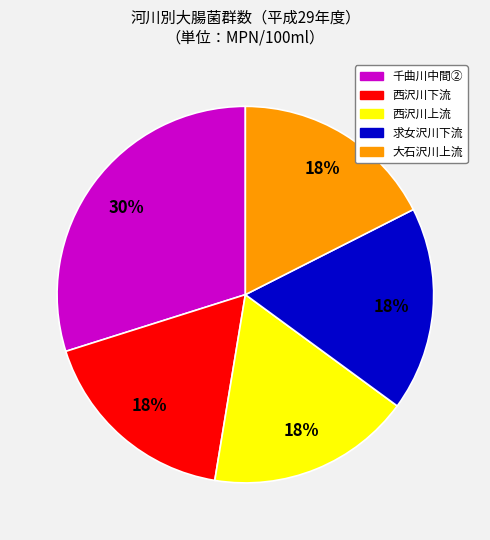

How many segments does this pie chart have?

5